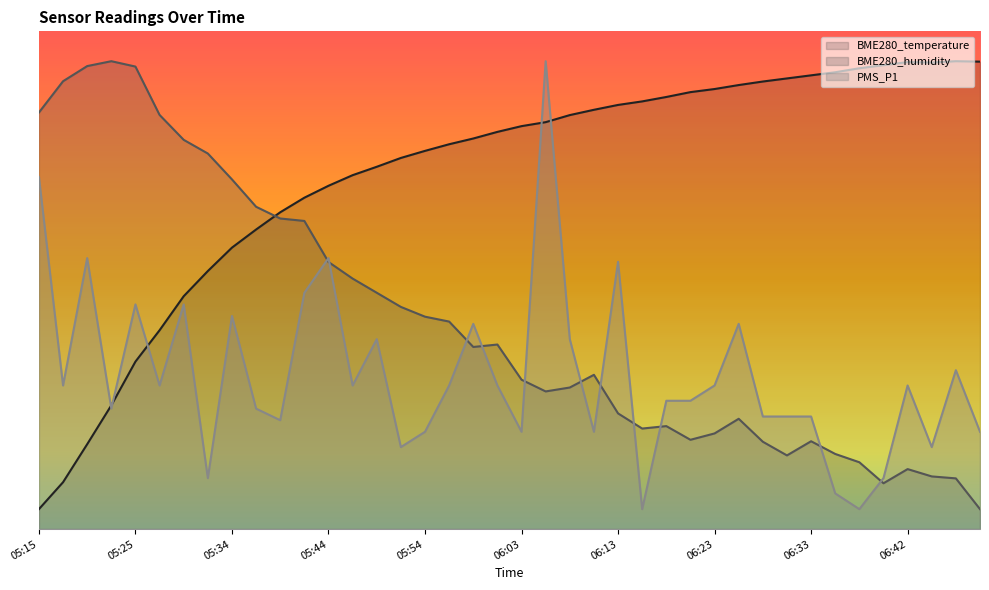

List the series in order of their overall mean, lowest first.

PMS_P1, BME280_humidity, BME280_temperature